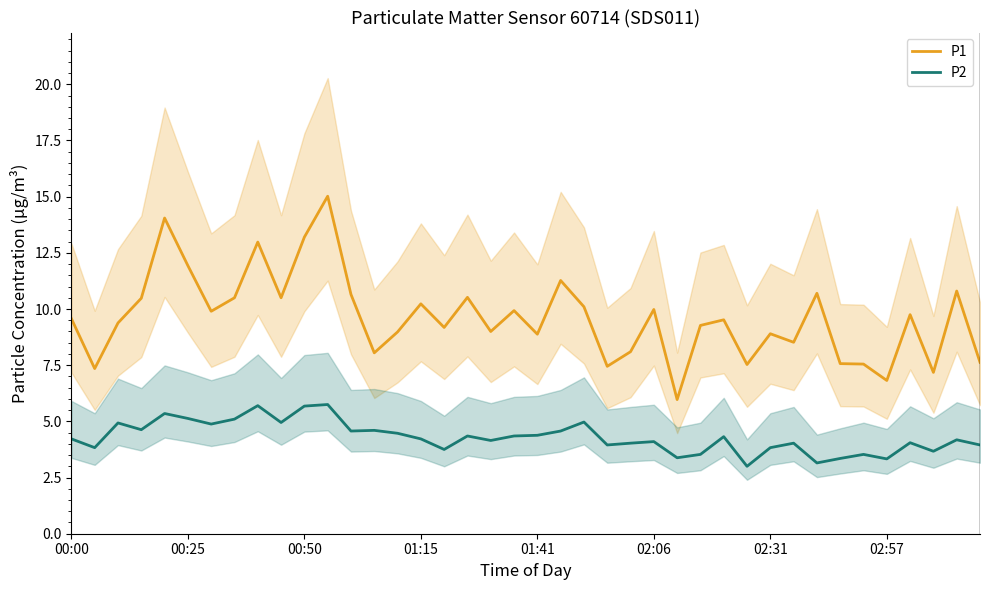

What is the lowest value of the P1 series?

6.0